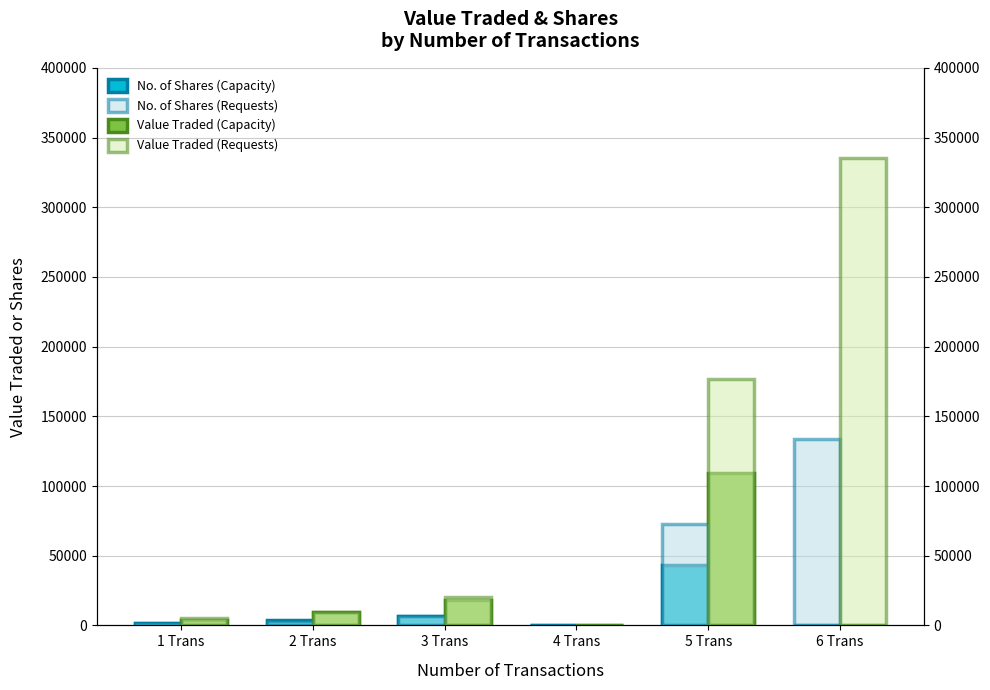

How many data points does each series have?

6